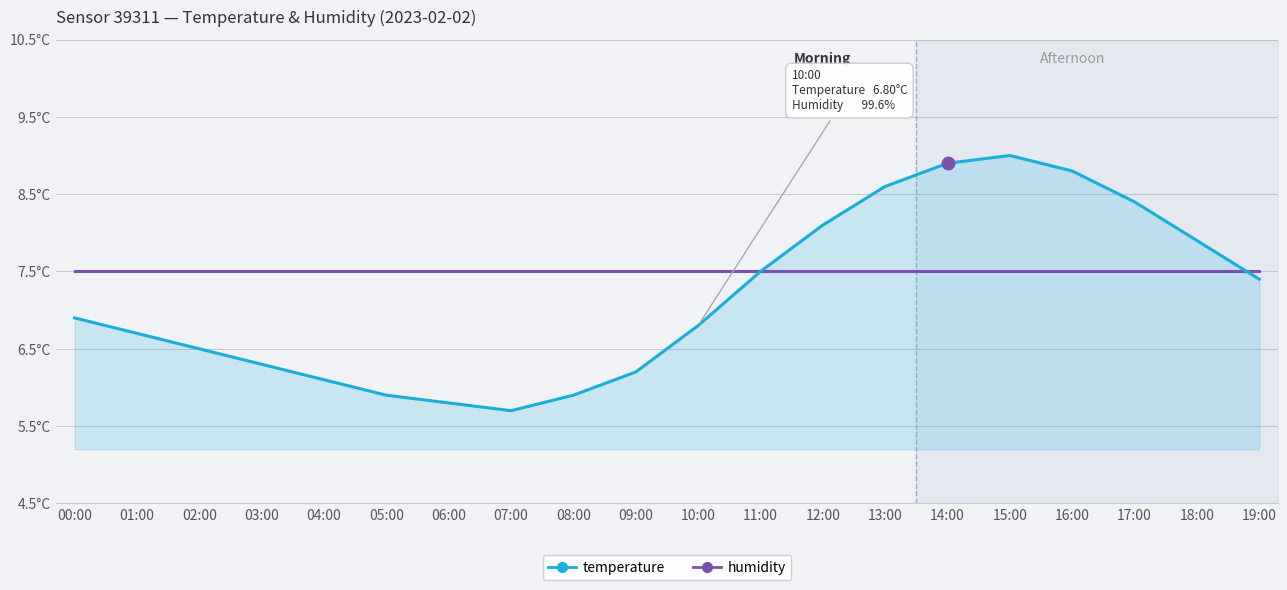

What are all the series names shown in the legend?

temperature, humidity